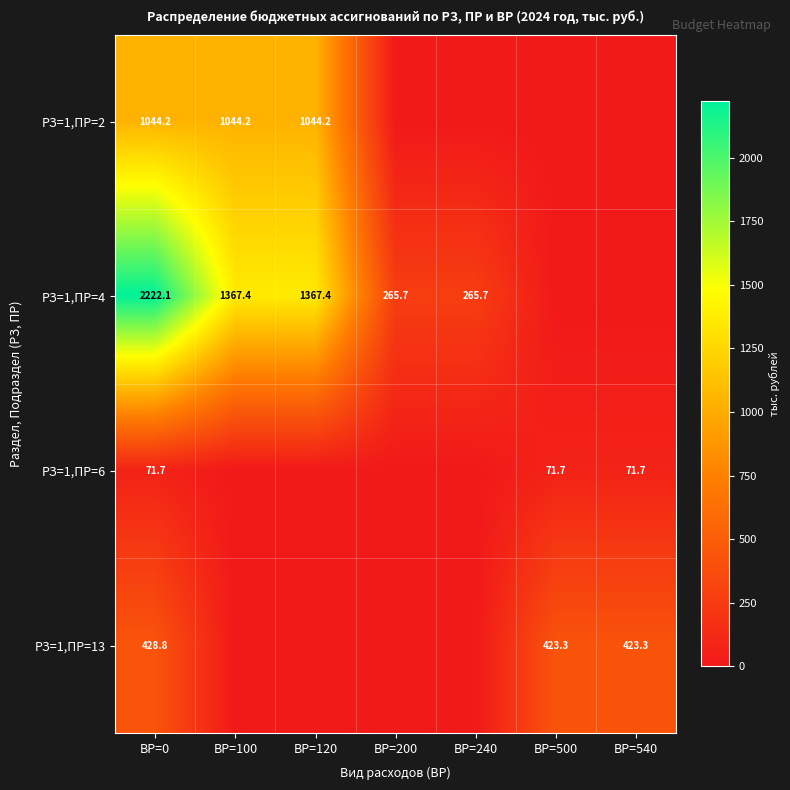

What is the spread (max minus min) of values at ВР=0?

2150.4